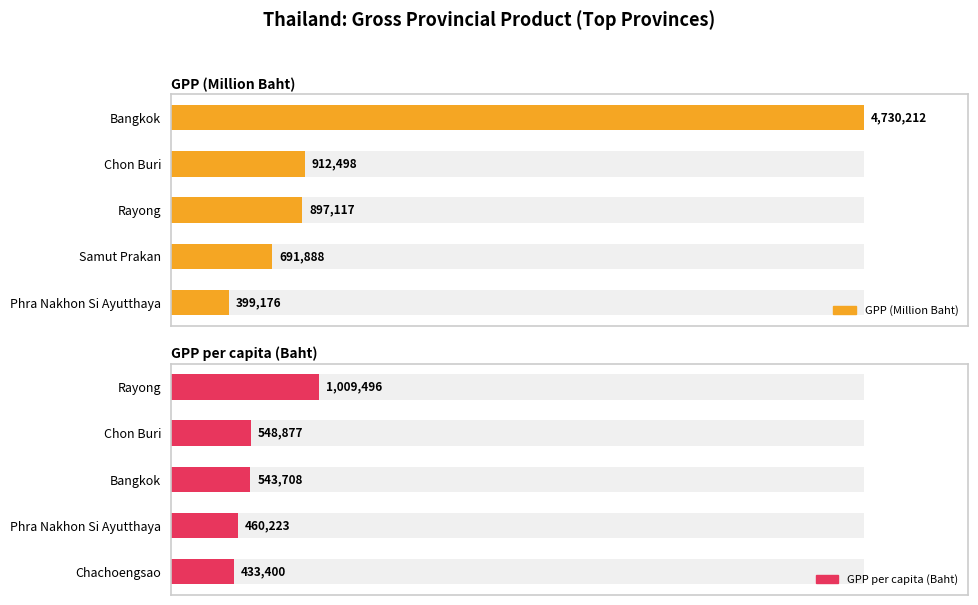

Count the number of categories in the chart.

5